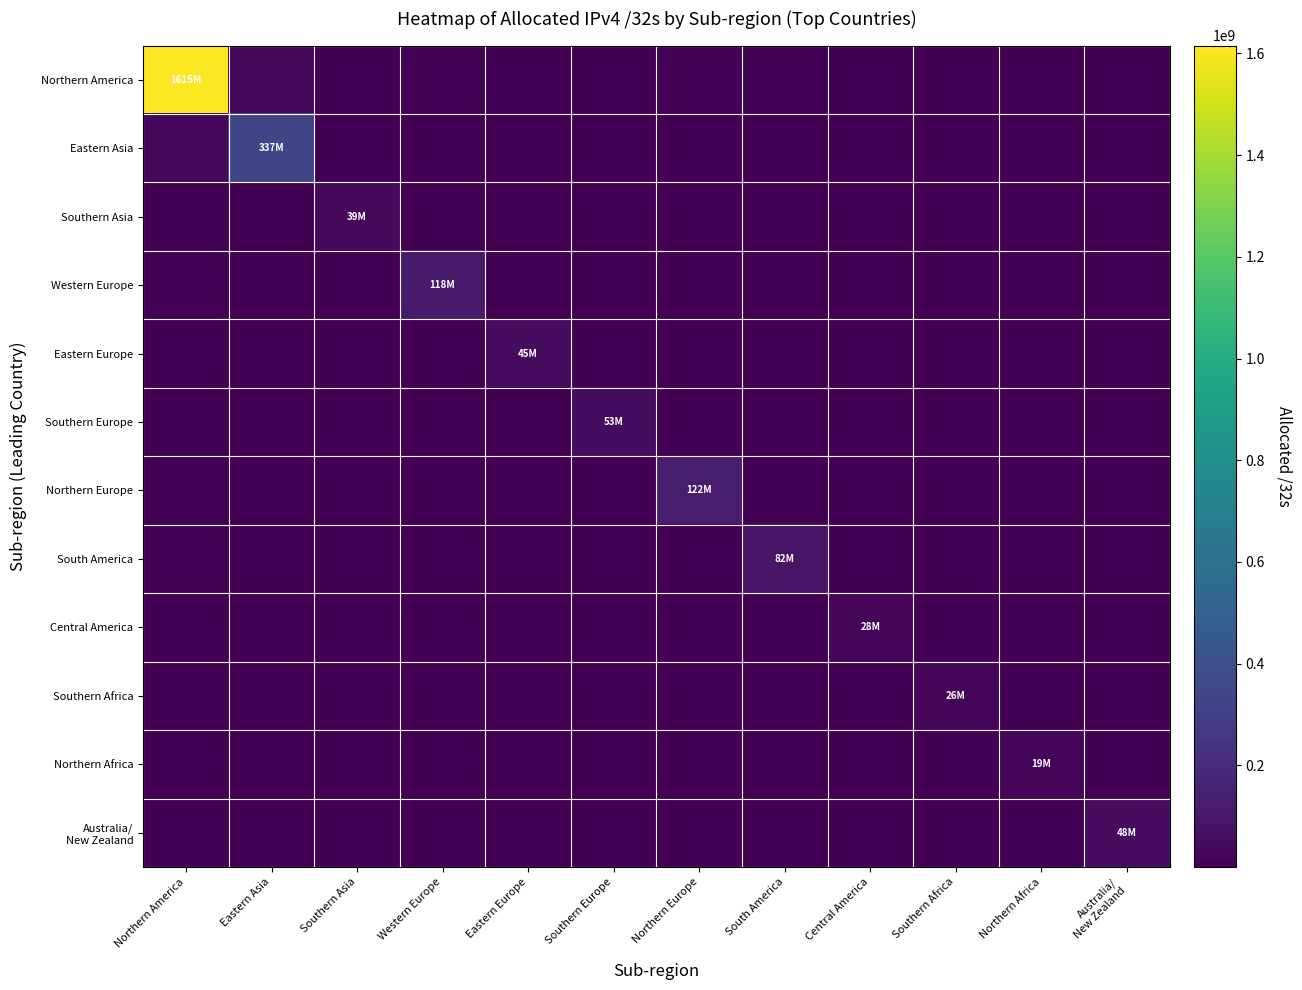

At Eastern Asia, list the series in order from smallest to largest.

Northern Africa, Southern Africa, Central America, Southern Asia, Eastern Europe, Australia/ New Zealand, Southern Europe, South America, Western Europe, Northern Europe, Northern America, Eastern Asia